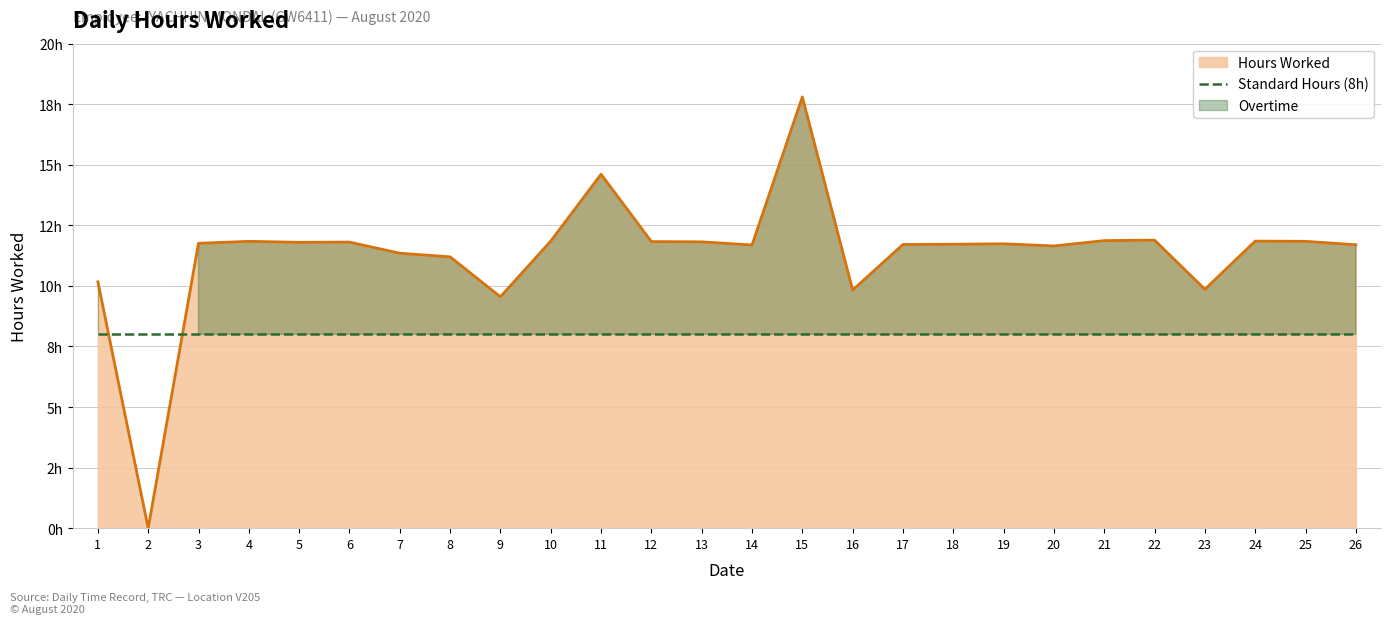

Rank the categories by value from highest to lowest.

15, 11, 22, 21, 10, 24, 4, 25, 12, 13, 6, 5, 3, 19, 18, 17, 26, 14, 20, 7, 8, 1, 23, 16, 9, 2